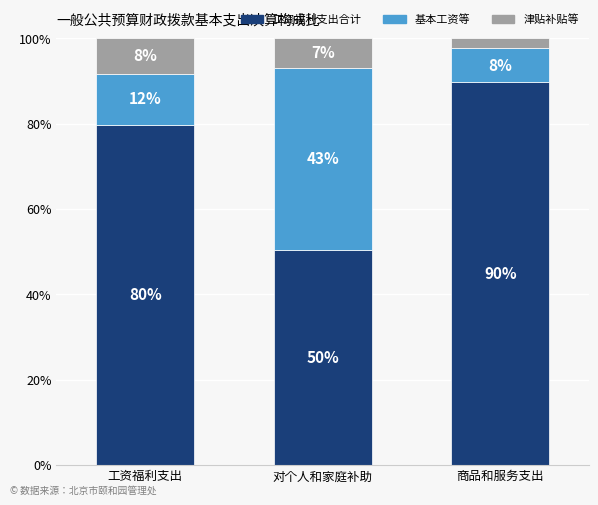

Does the chart contain any negative values?

No